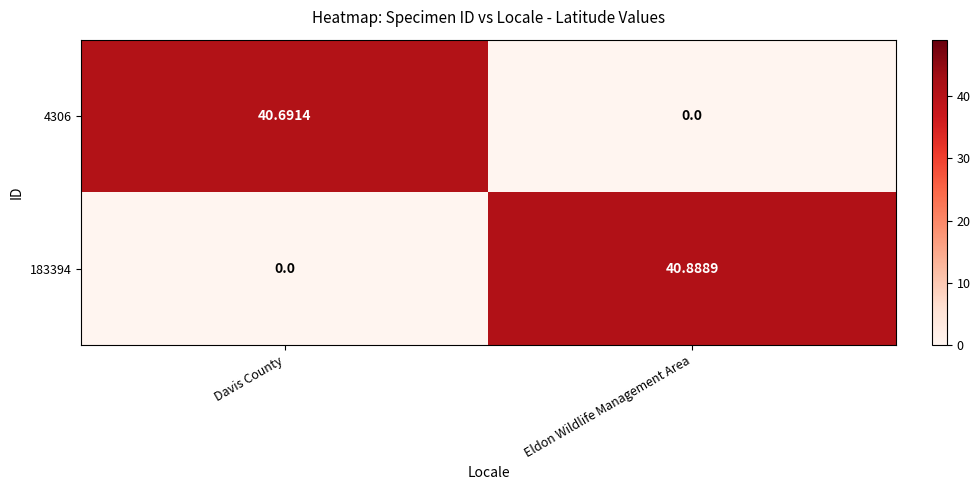

Is the value of 183394 at Davis County greater than the value of 4306 at Davis County?

No